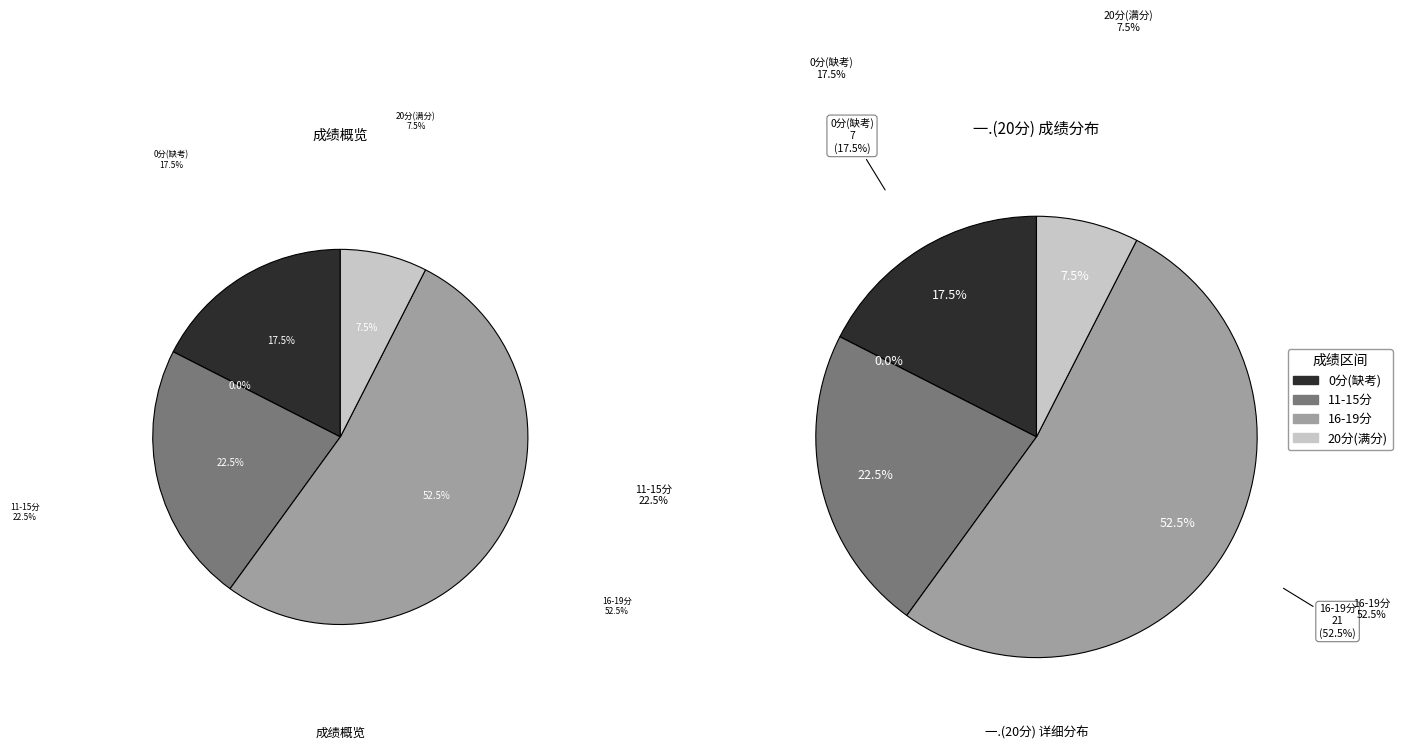

To the nearest percent, what portion does 22 represent?

3%